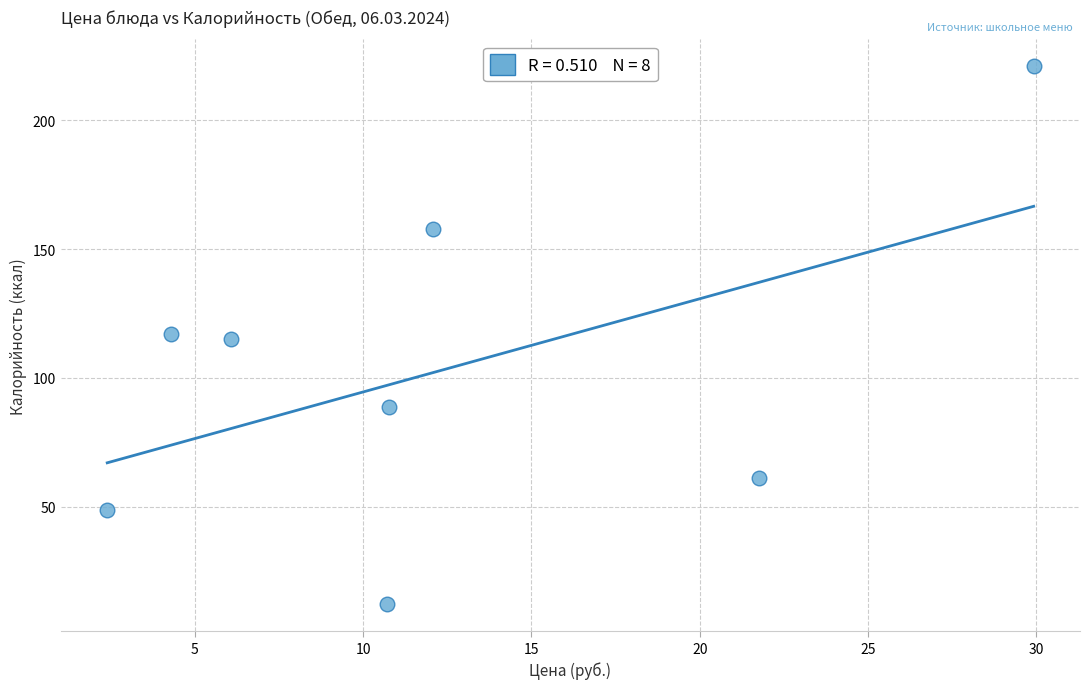

What is the average Y value?

102.7